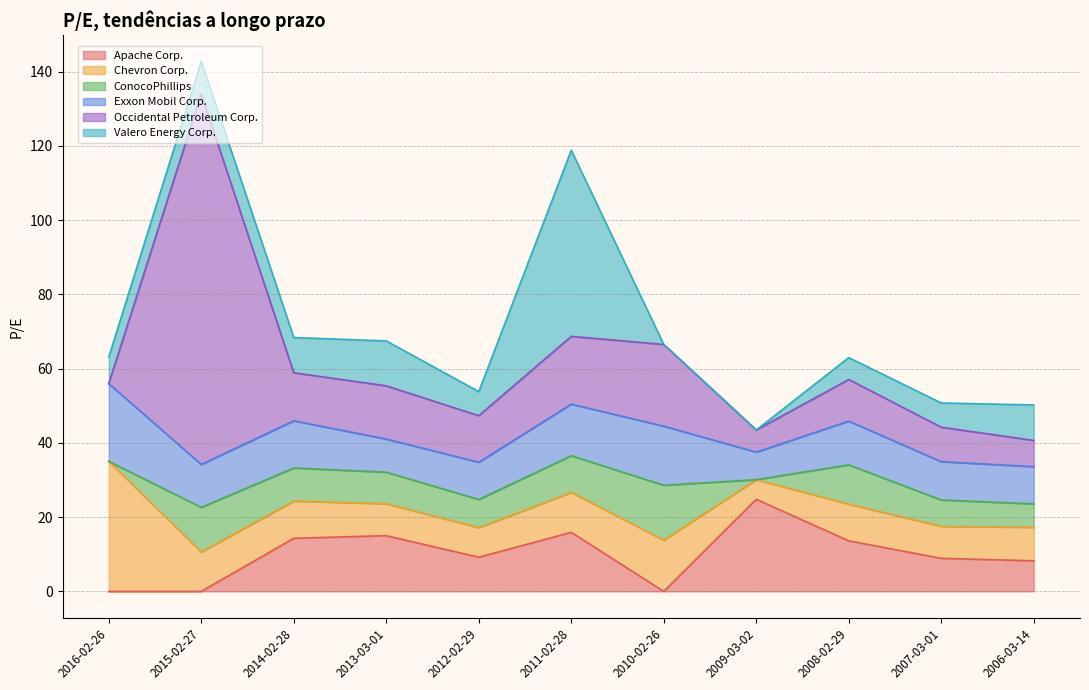

List the series in order of their peak value, lowest first.

ConocoPhillips, Exxon Mobil Corp., Apache Corp., Chevron Corp., Valero Energy Corp., Occidental Petroleum Corp.